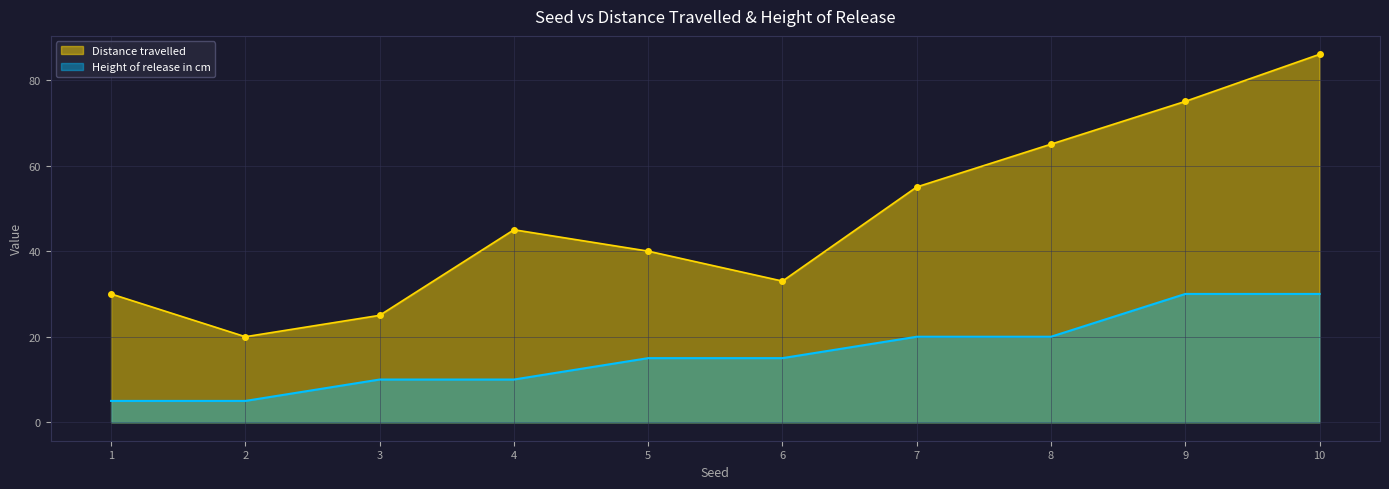

Which series changed the most between 3 and 10?

Distance travelled